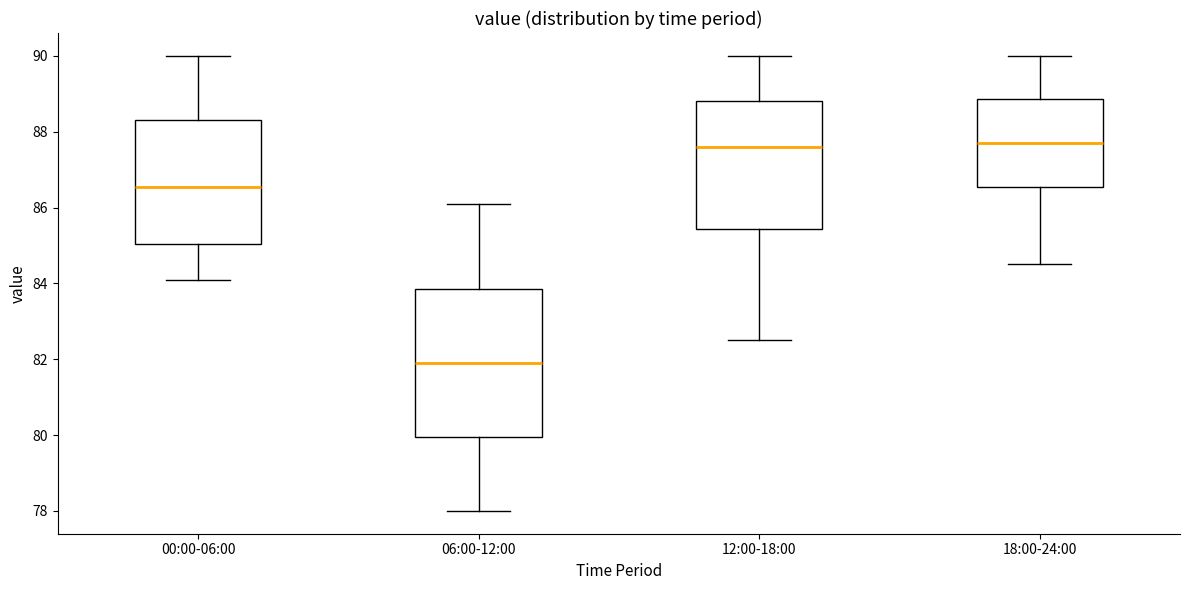

Reading left to right, read every box against the y-axis: the position of its median line, the range the box covers, and the ends of its whiskers. The values are not printed on the chart, so give them approximately, as read against the axis.

00:00-06:00: median 86.6, box 85.0 to 88.4, whiskers 84.2 to 90.0
06:00-12:00: median 82.0, box 80.0 to 83.8, whiskers 78.0 to 86.2
12:00-18:00: median 87.6, box 85.4 to 88.8, whiskers 82.6 to 90.0
18:00-24:00: median 87.8, box 86.6 to 88.8, whiskers 84.6 to 90.0